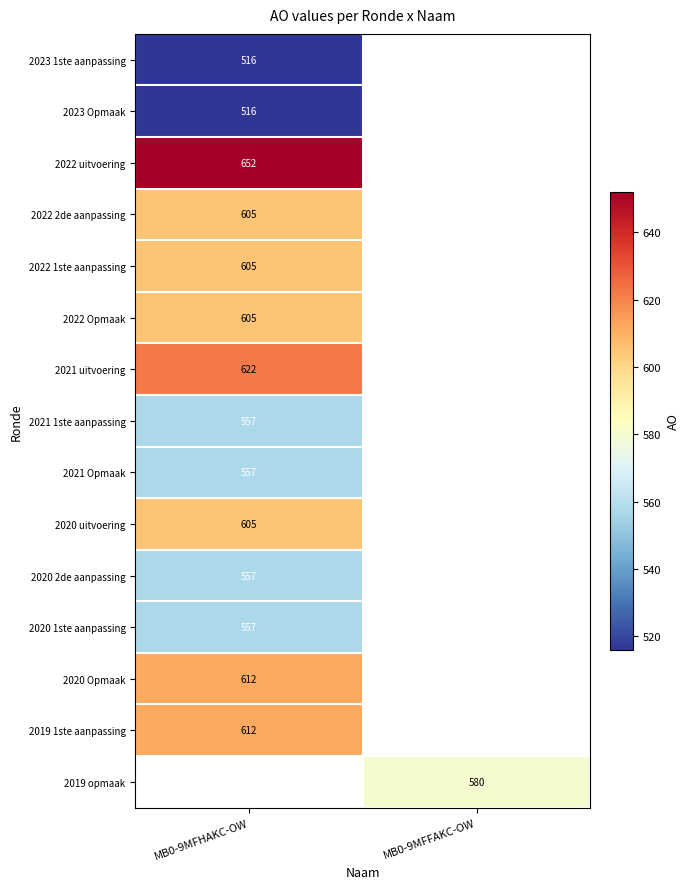

What is the greatest value displayed?

652.0